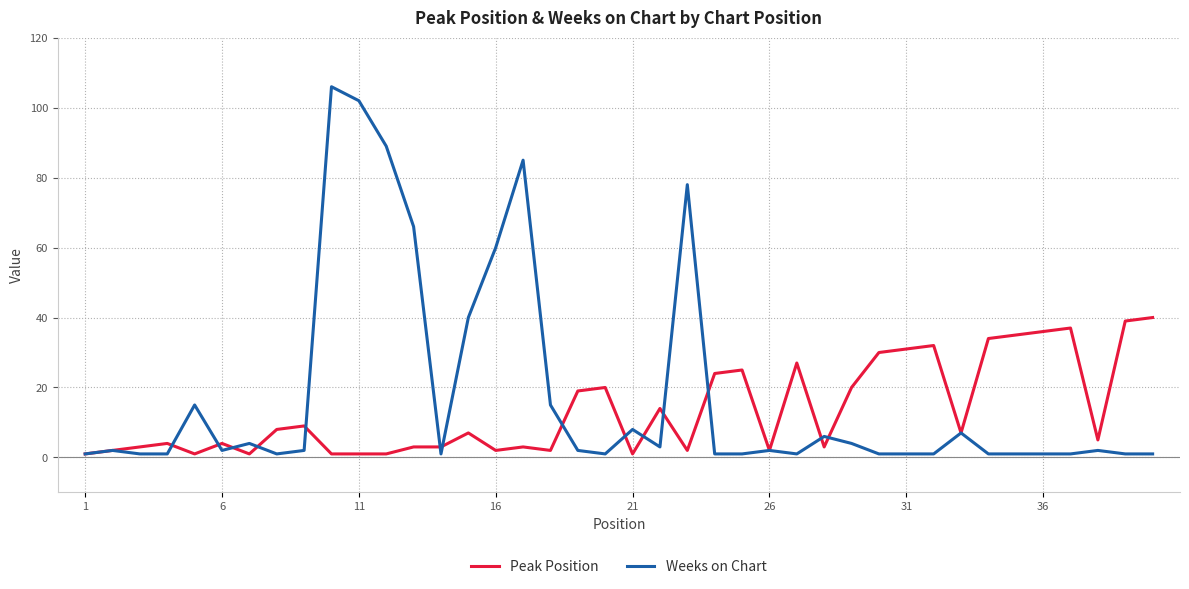

Which series has the widest spread of values?

Weeks on Chart